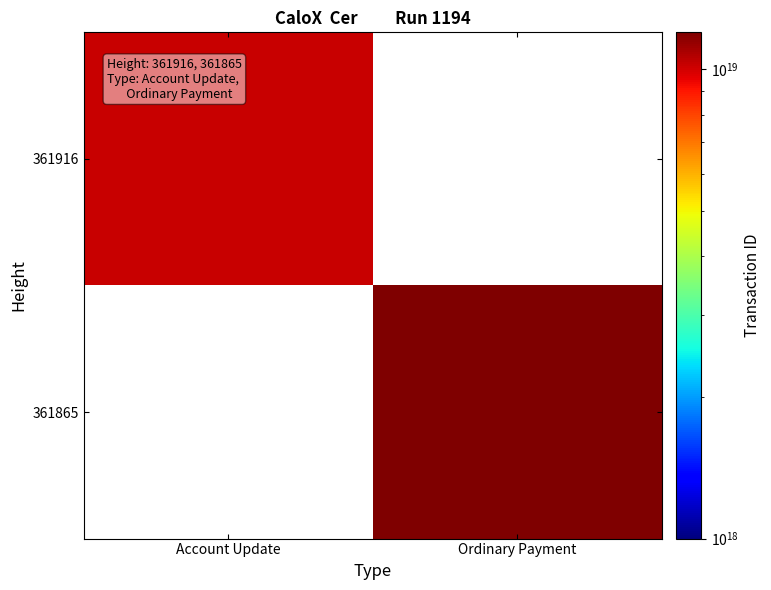

How many distinct data groups are displayed?

2